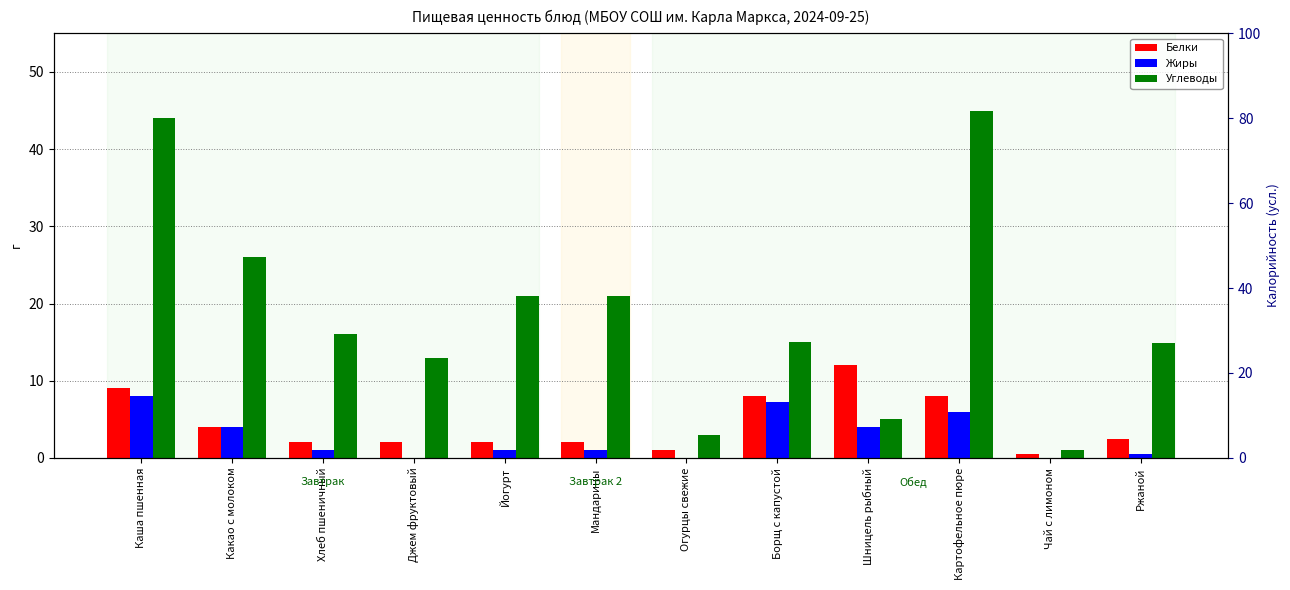

At which label does Углеводы first exceed 16?

Каша пшенная